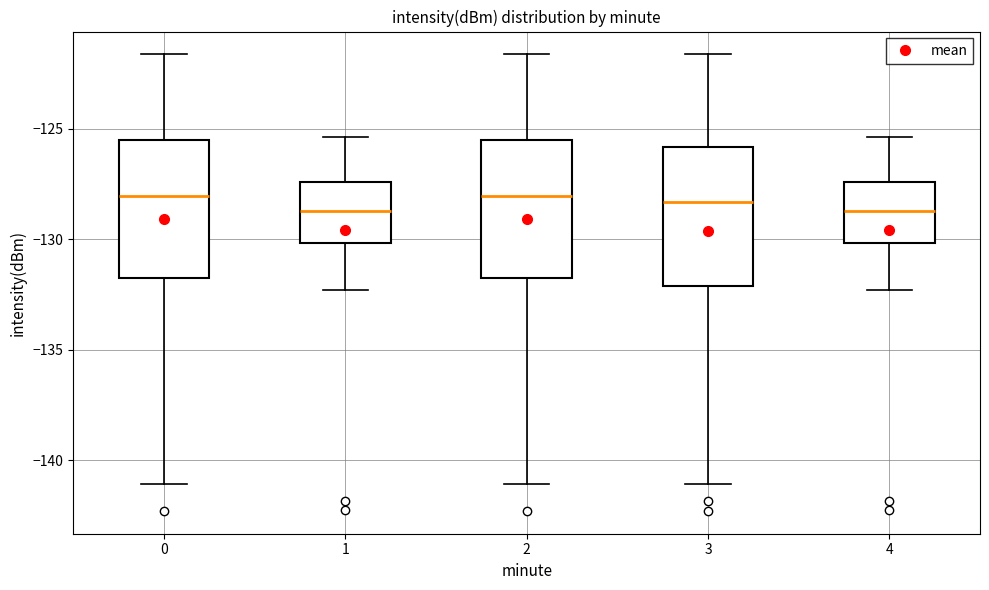

Reading left to right, read every box against the y-axis: the position of its median line, the range the box covers, and the ends of its whiskers. The values are not printed on the chart, so give them approximately, as read against the axis.

0: median -128.0, box -132.0 to -125.5, whiskers -141.0 to -121.5
1: median -128.5, box -130.0 to -127.5, whiskers -132.5 to -125.5
2: median -128.0, box -132.0 to -125.5, whiskers -141.0 to -121.5
3: median -128.5, box -132.0 to -126.0, whiskers -141.0 to -121.5
4: median -128.5, box -130.0 to -127.5, whiskers -132.5 to -125.5